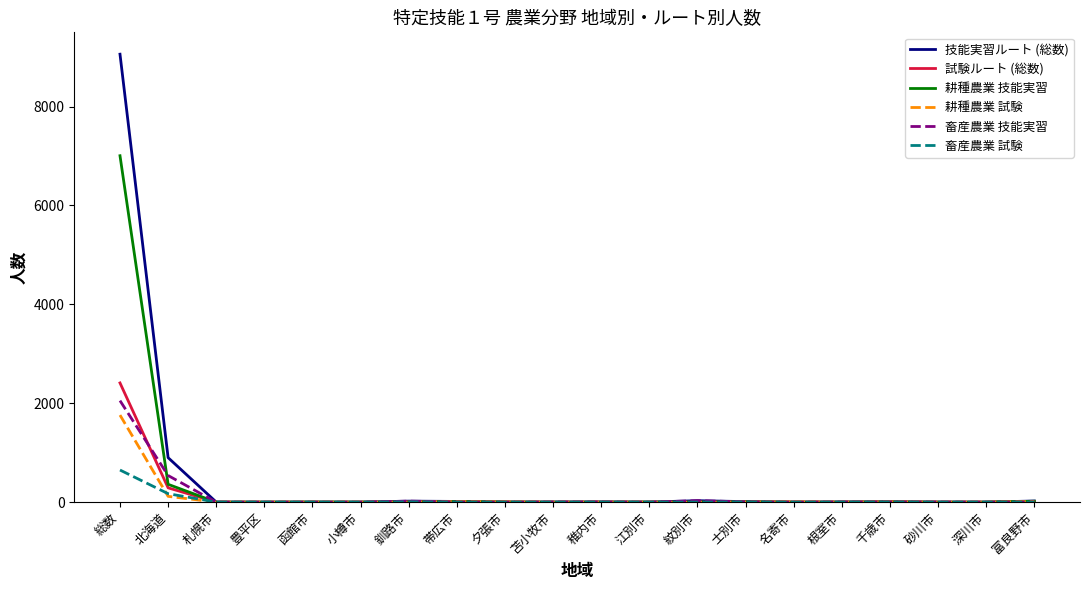

The value of 試験ルート (総数) at 苫小牧市 is 0. True or false?

True